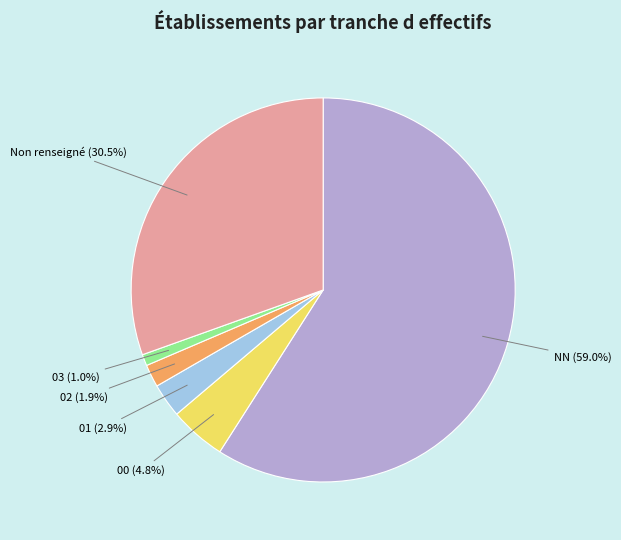

Does any single category account for the majority?

Yes